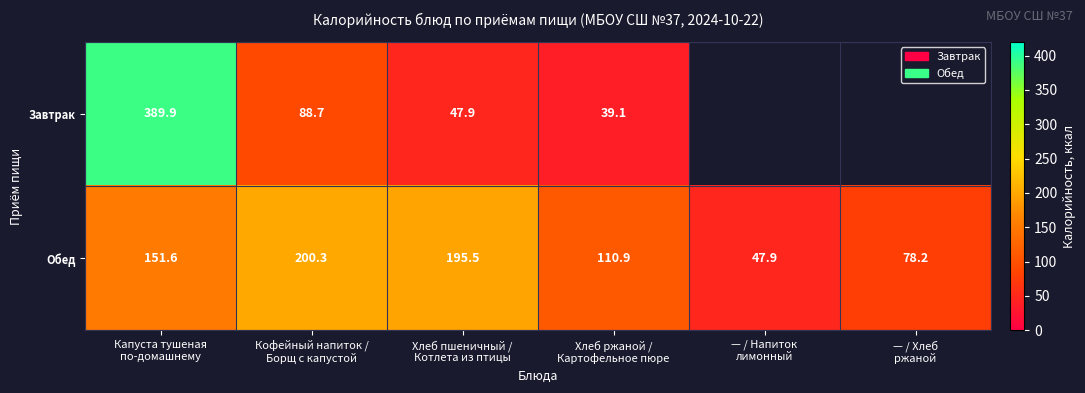

How many values in the Завтрак series exceed 47?

3